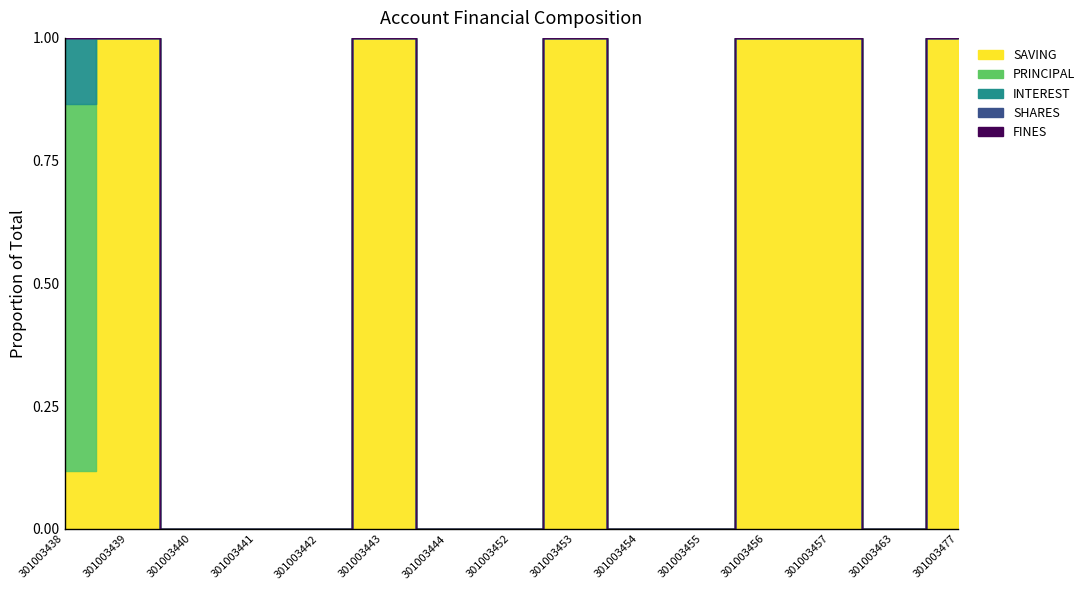

The value of SHARES at 301003457 is 0. True or false?

True